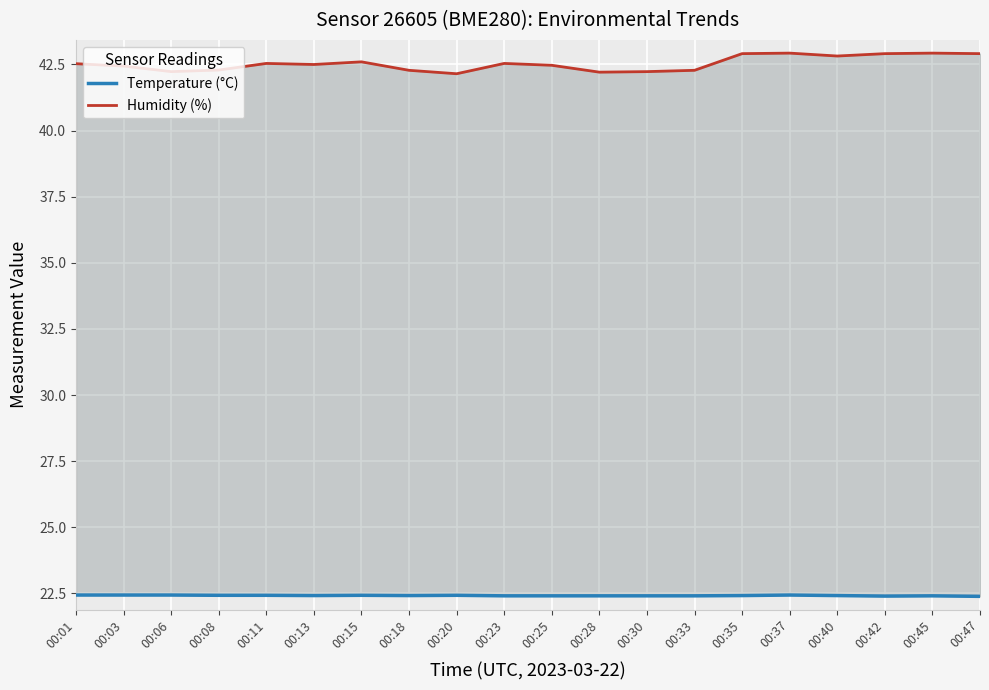

At which category is the sum across all series the highest?

00:37